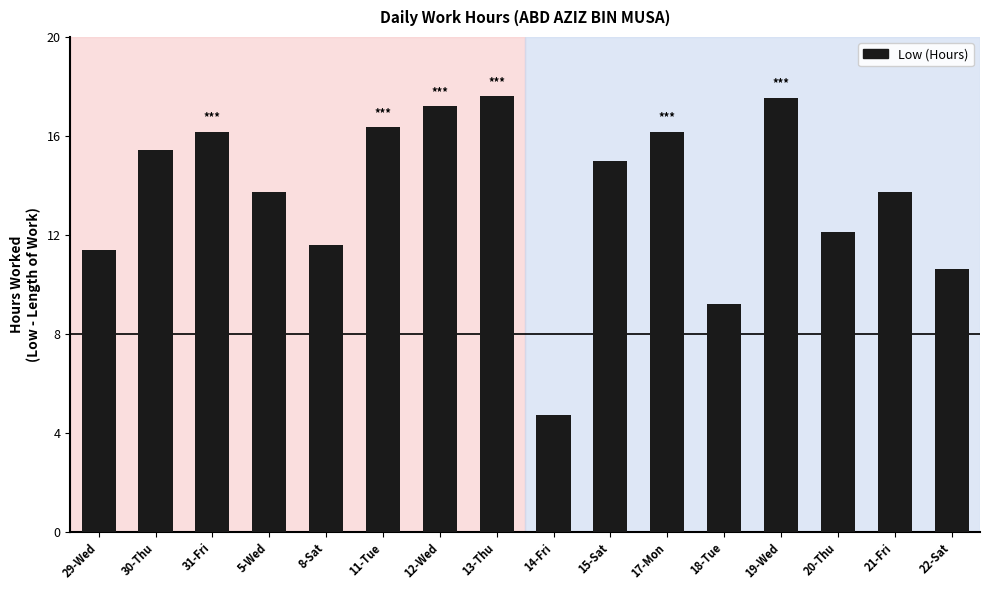

What is the sum of all values?

218.6